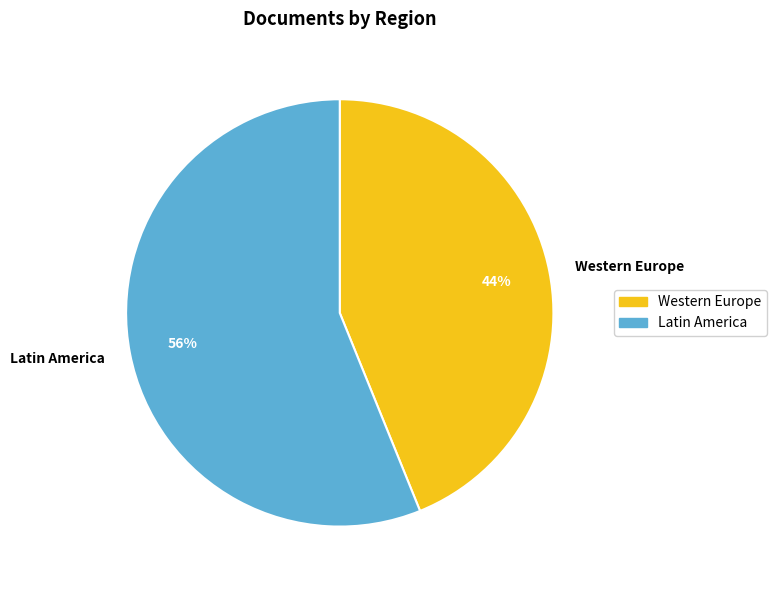

True or false: Latin America accounts for 56% of the total.

True